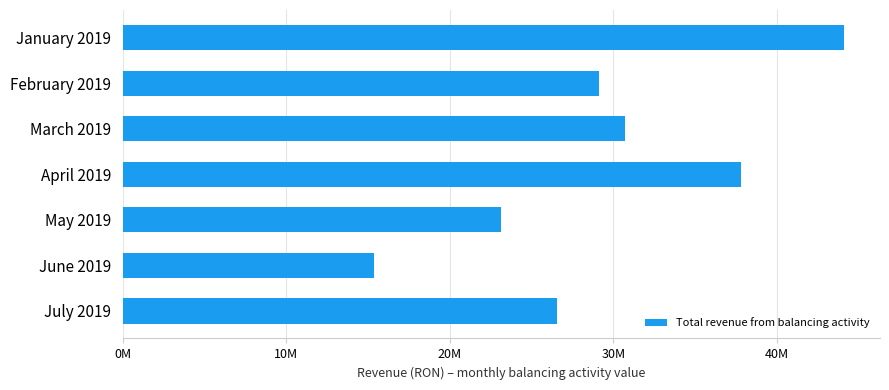

How many series are shown in this chart?

1